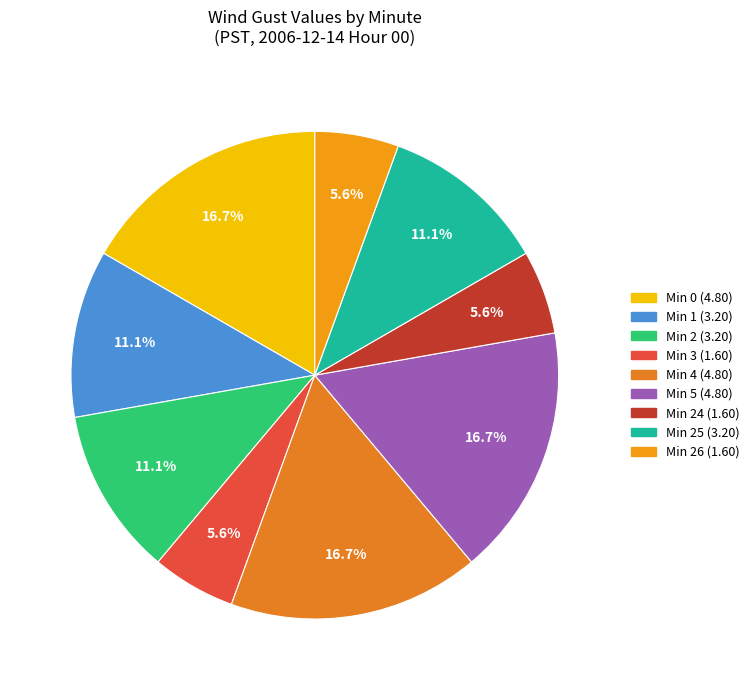

How many segments does this pie chart have?

9